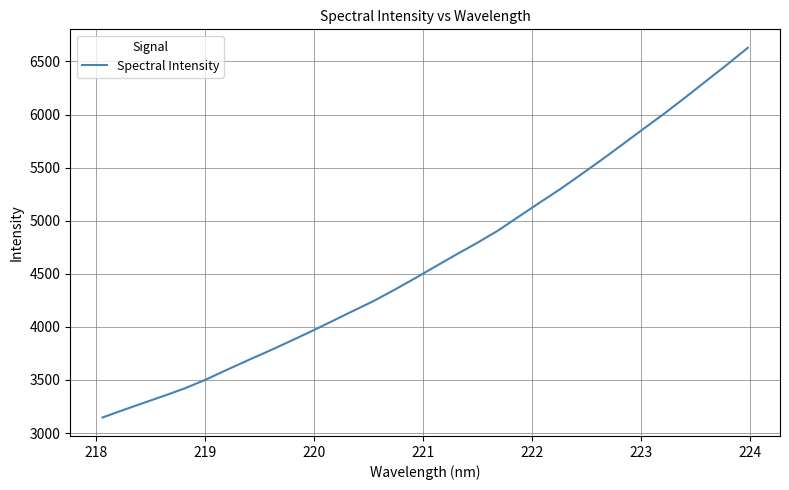

What is the smallest value displayed?

3146.3